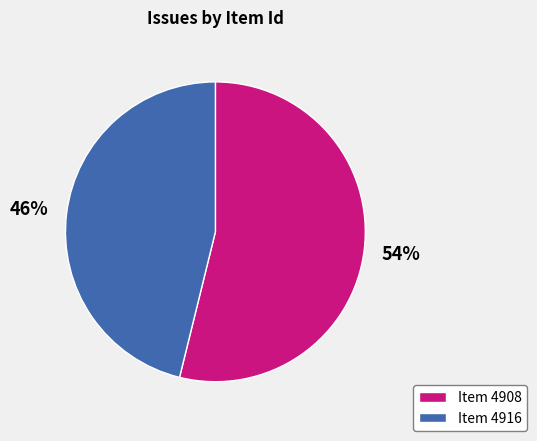

Which category has the biggest portion of the pie?

Item 4908